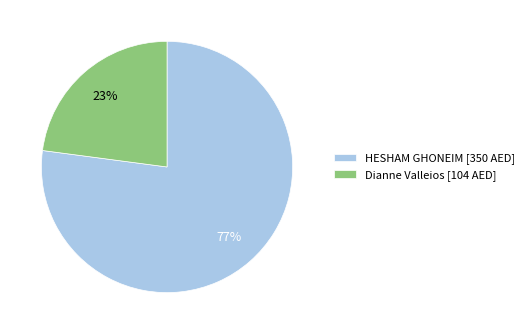

Count the number of slices in the pie.

2